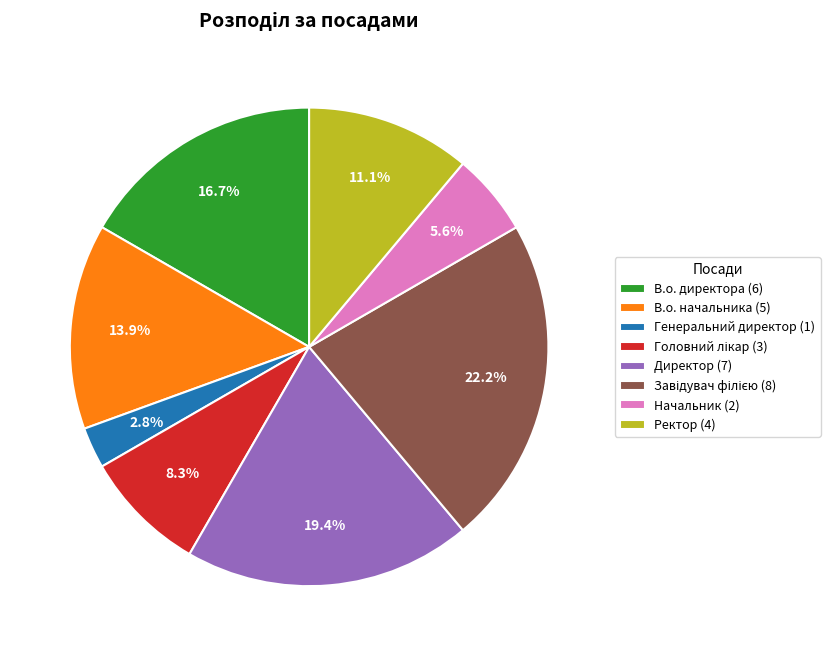

How many slices are in this pie chart?

8